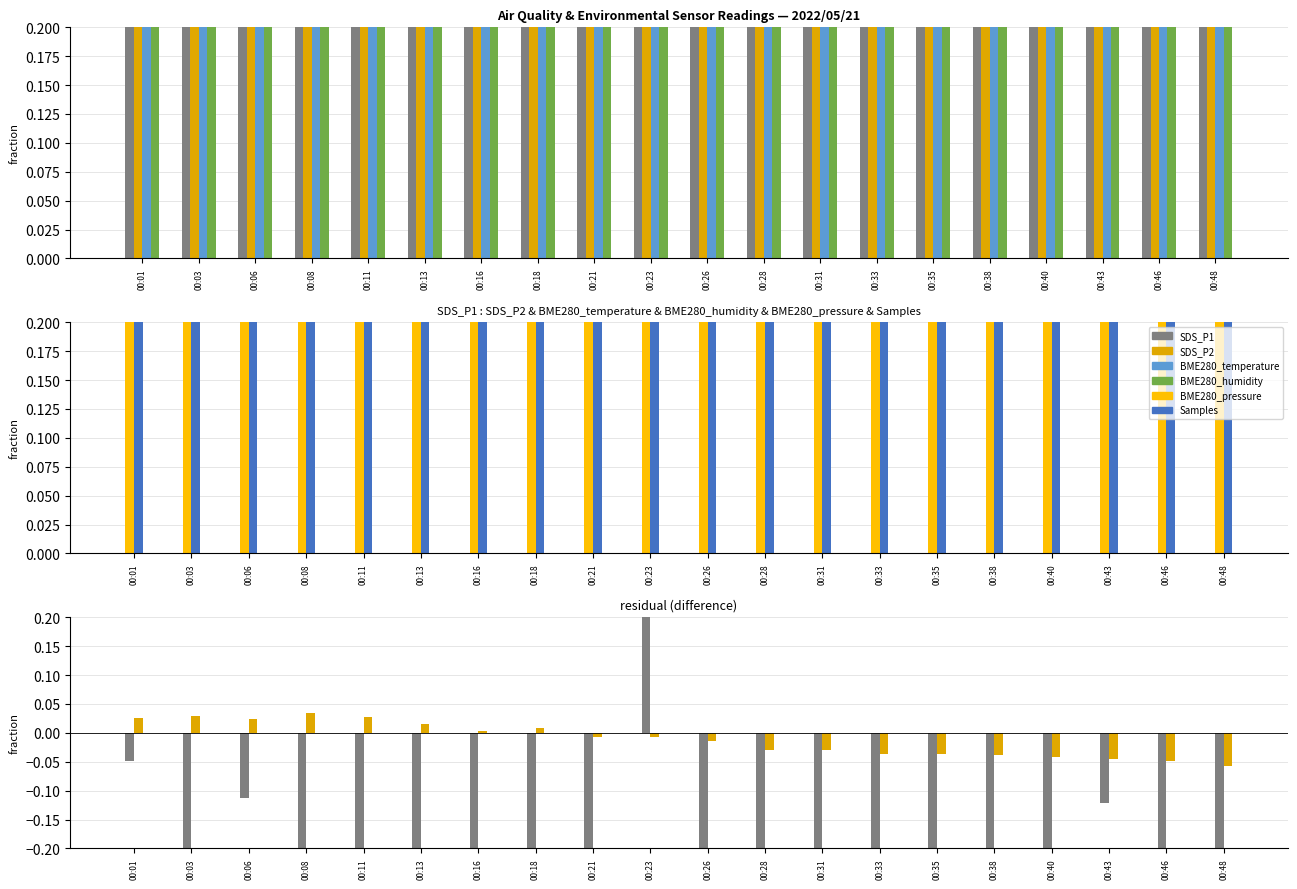

Which category has the highest value across all series?

00:23